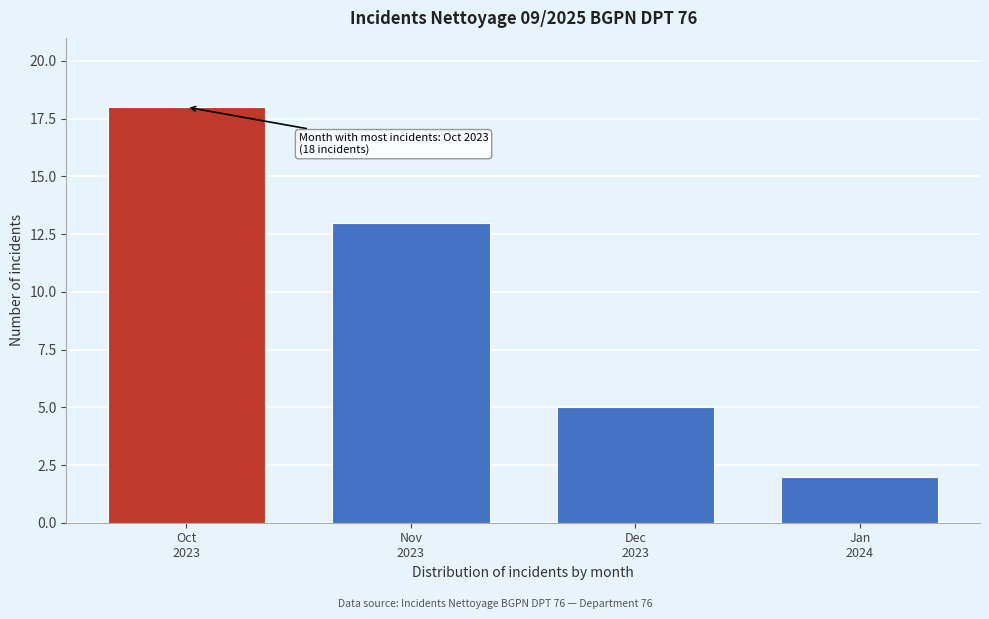

Reading left to right, transcribe all the data shown in this chart.

18	13	5	2